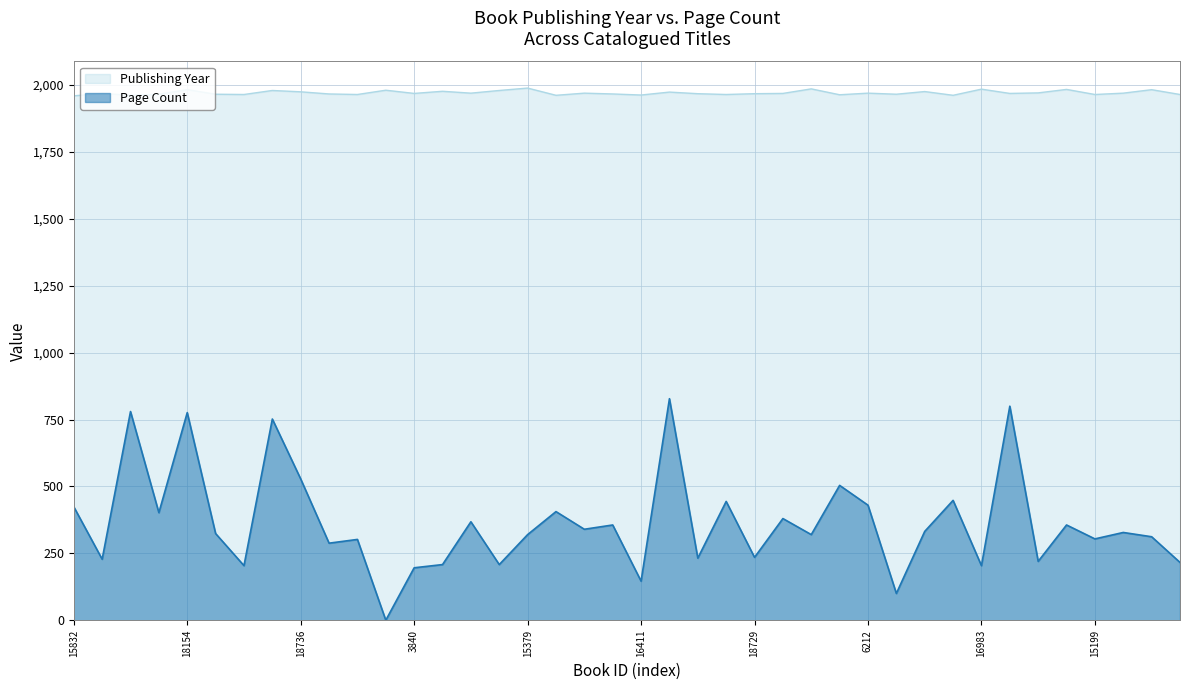

In pageCount, how many points are higher than both neighbors (excluding endpoints)?

15